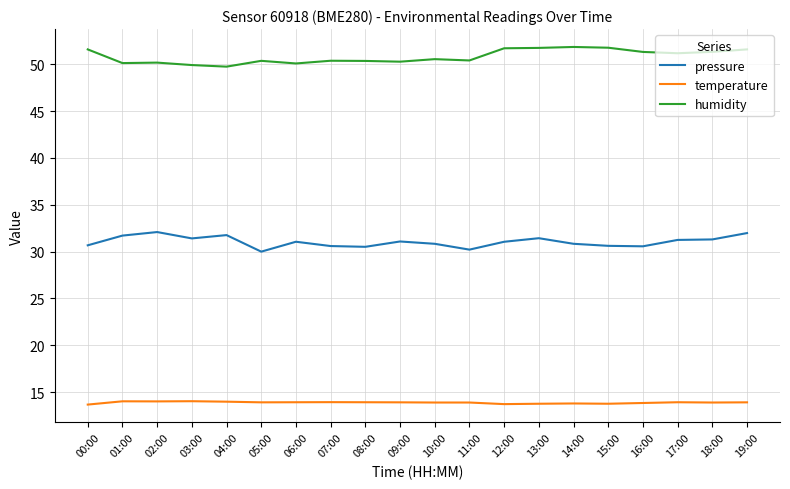

True or false: humidity has more than 2 points higher than both neighbors.

True